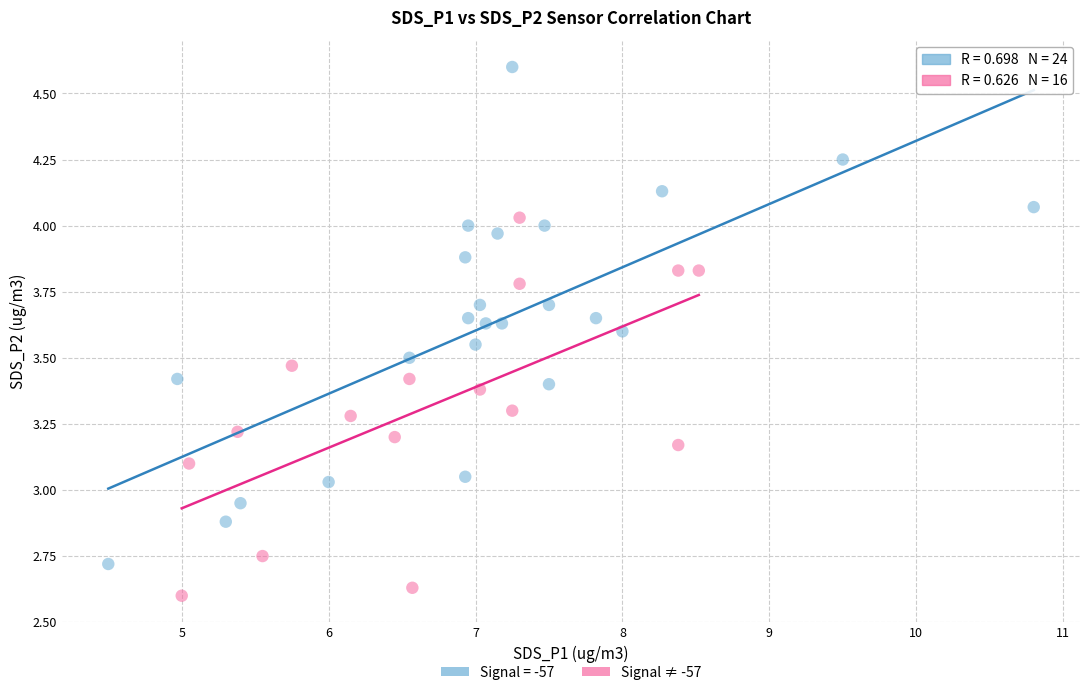

Which series contains the lowest Y value?

Signal ≠ -57